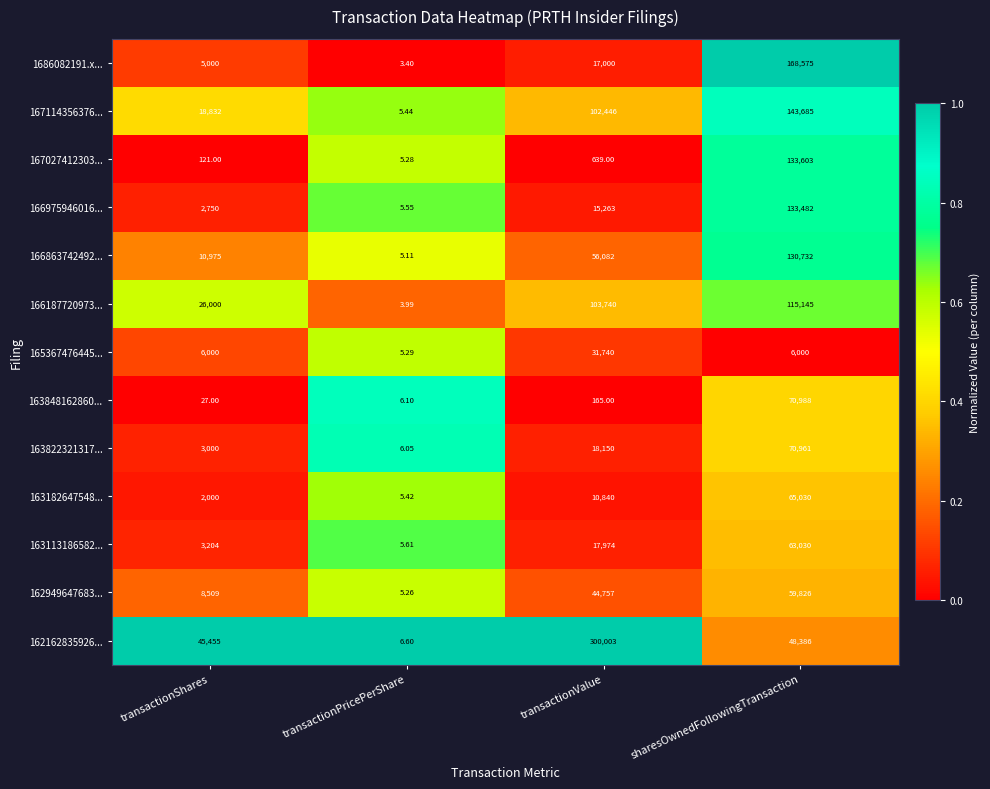

At which label does 166863742492... reach its peak?

sharesOwnedFollowingTransaction